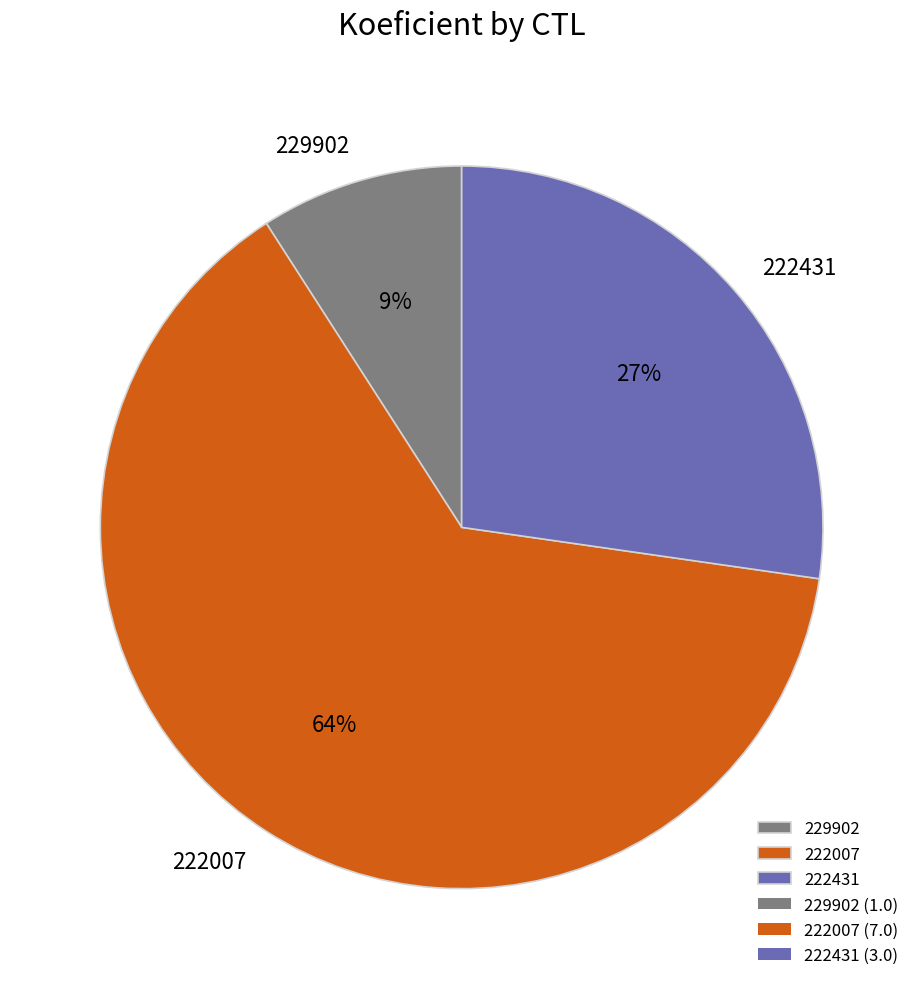

What is the smallest slice in the pie chart?

229902